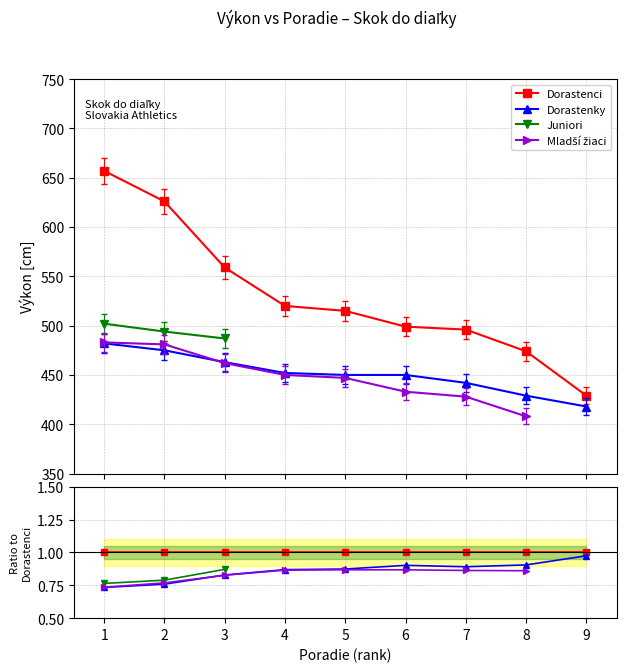

True or false: Dorastenky and Dorastenci intersect in this chart.

False